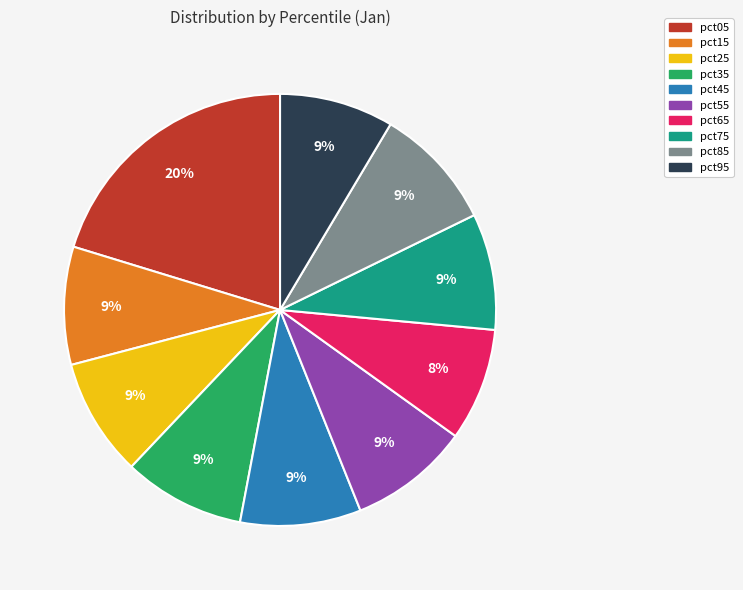

Is there a majority slice in this chart?

No